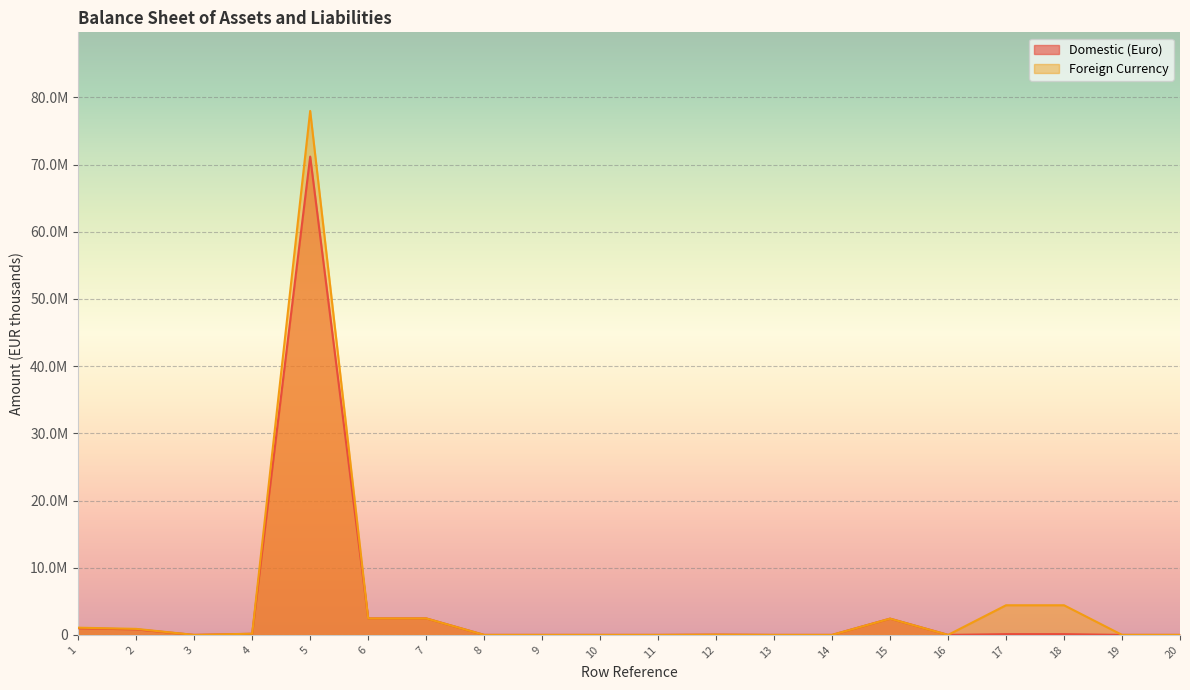

In Domestic (Euro), how many points are lower than both neighbors (excluding endpoints)?

2